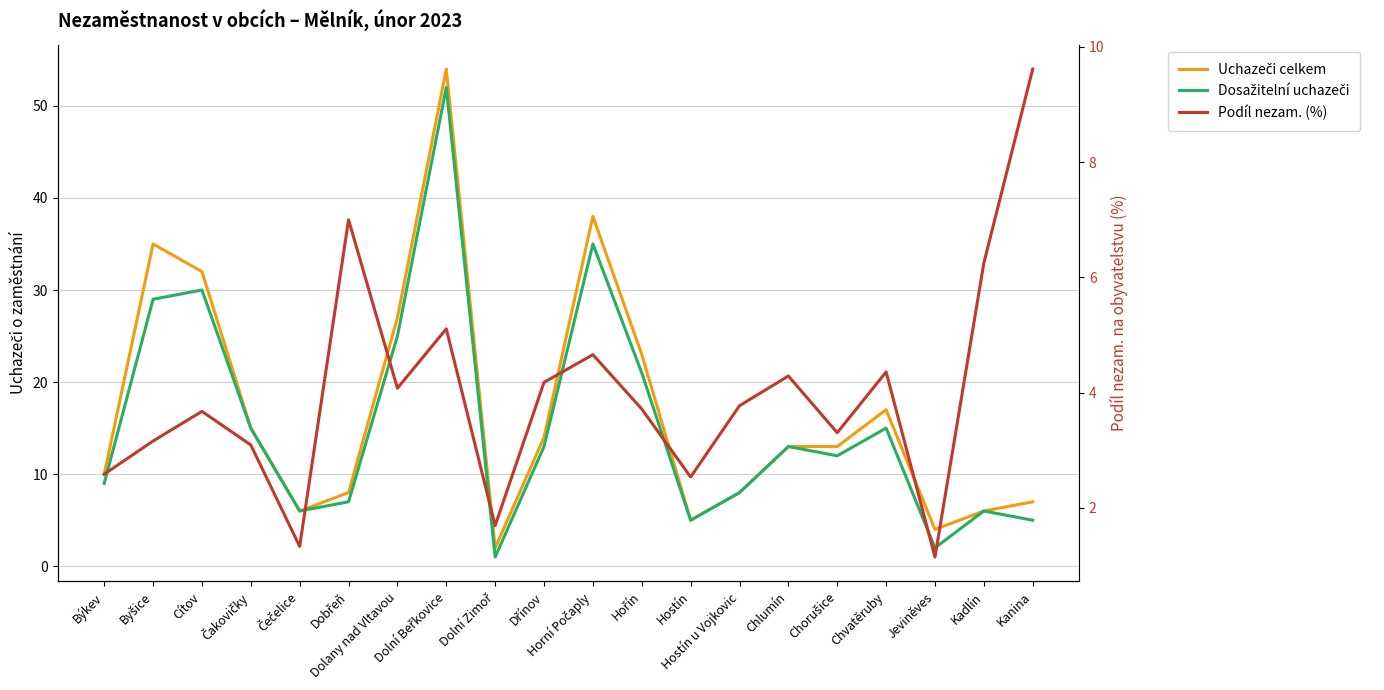

Which has a higher value, Dolany nad Vltavou or Čečelice?

Dolany nad Vltavou